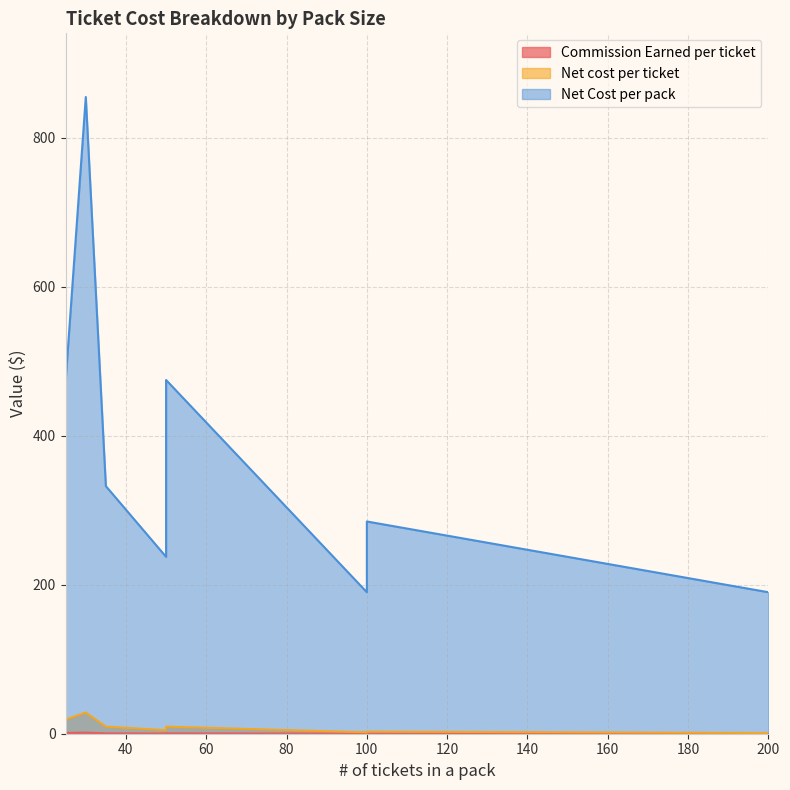

What is the difference between the maximum and second lowest values in the Commission Earned per ticket series?

1.4